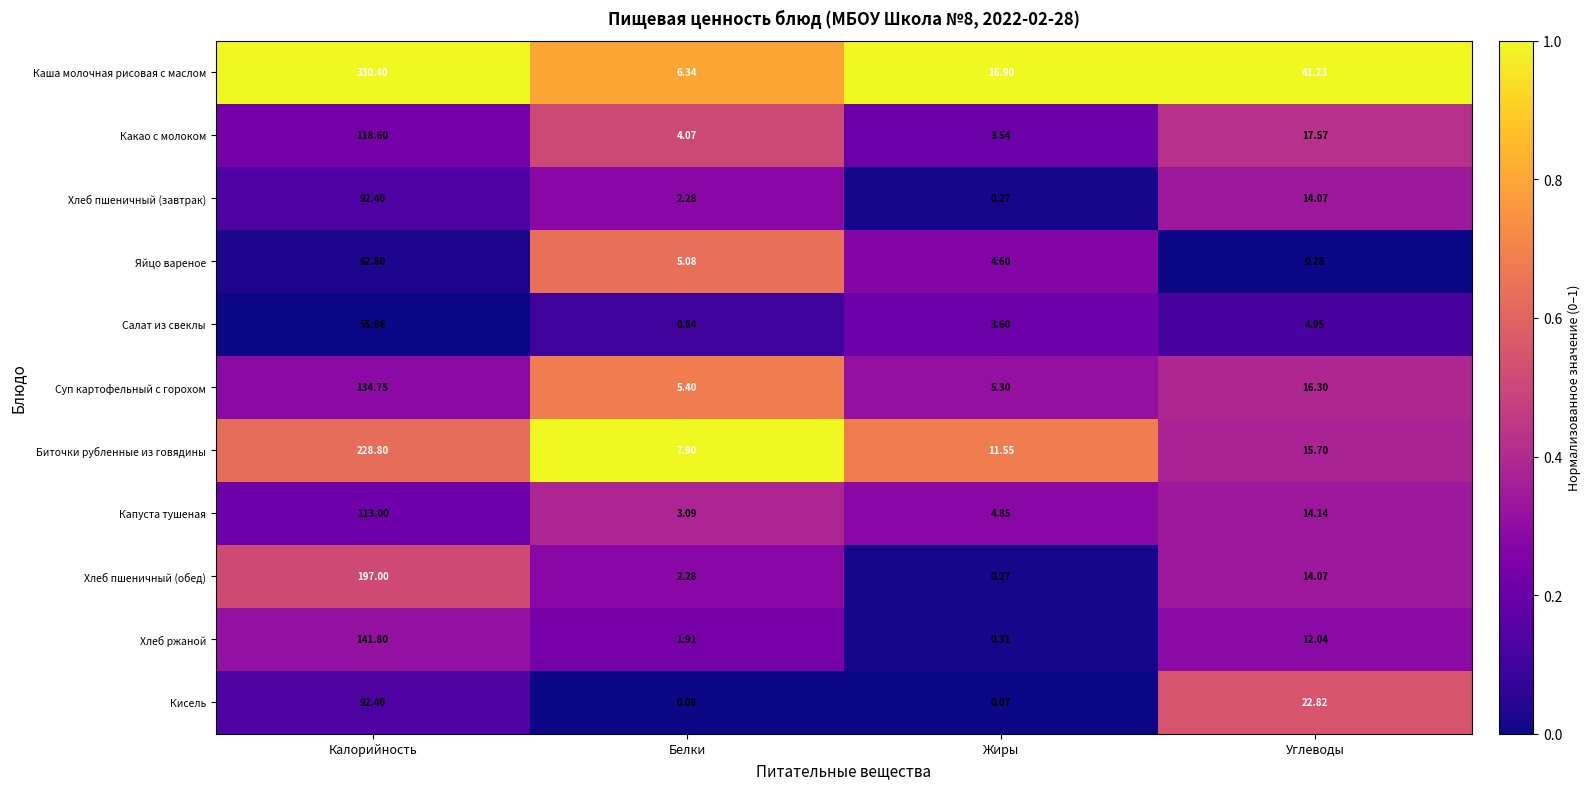

At how many categories does at least one series exceed 0?

4